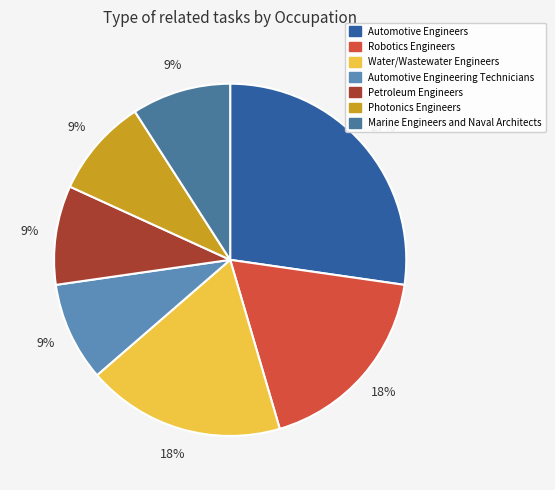

To the nearest percent, what is the difference between the Marine Engineers and Naval Architects and Automotive Engineers slice percentages?

18%